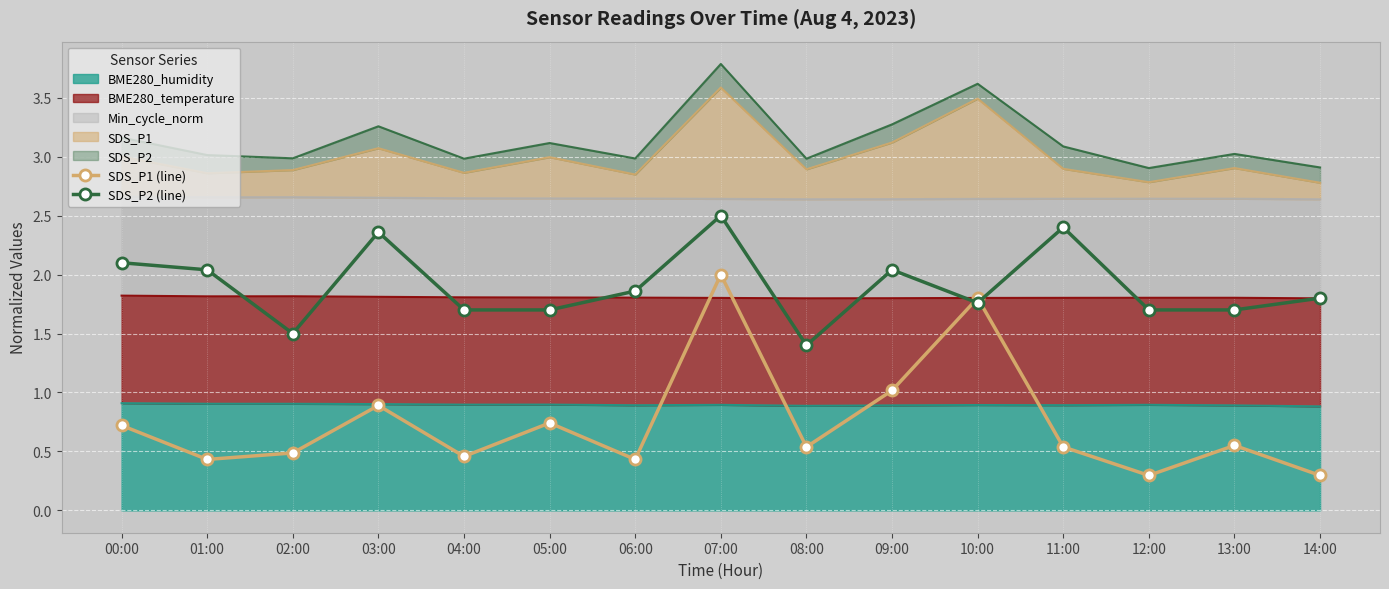

After their last crossing, which series has the higher values: SDS_P1 (line) or SDS_P2 (line)?

SDS_P2 (line)